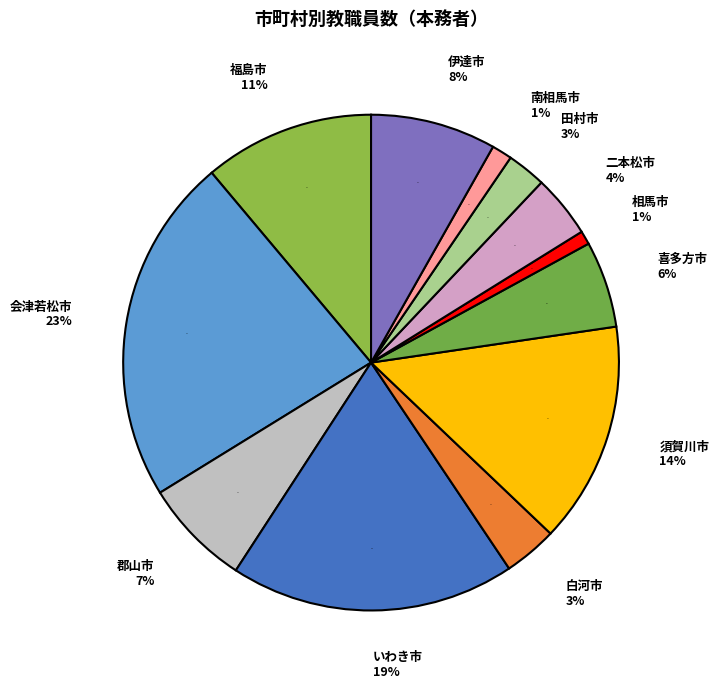

True or false: 相馬市 accounts for 11% of the total.

False